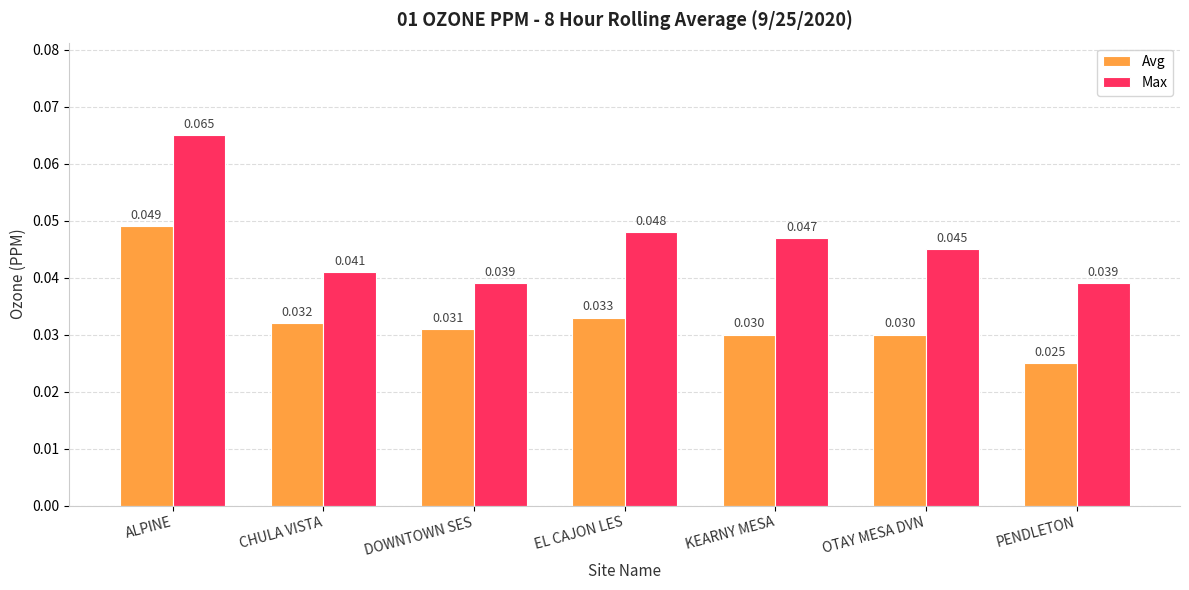

At which label does Avg reach its peak?

ALPINE